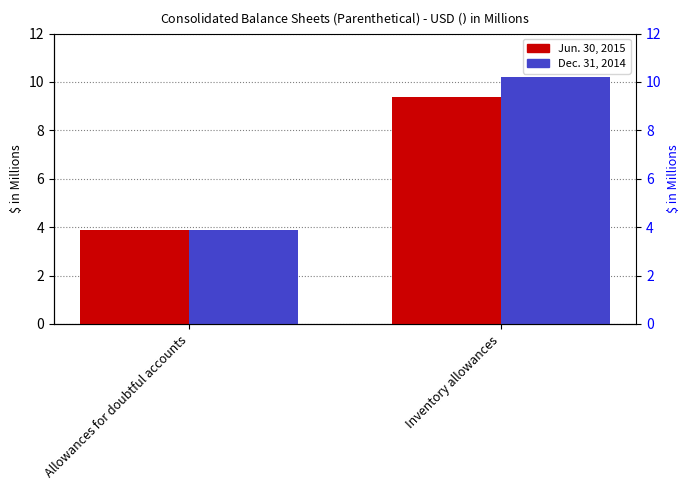

Is it true that Jun. 30, 2015 equals 2.2 at Allowances for doubtful accounts?

False